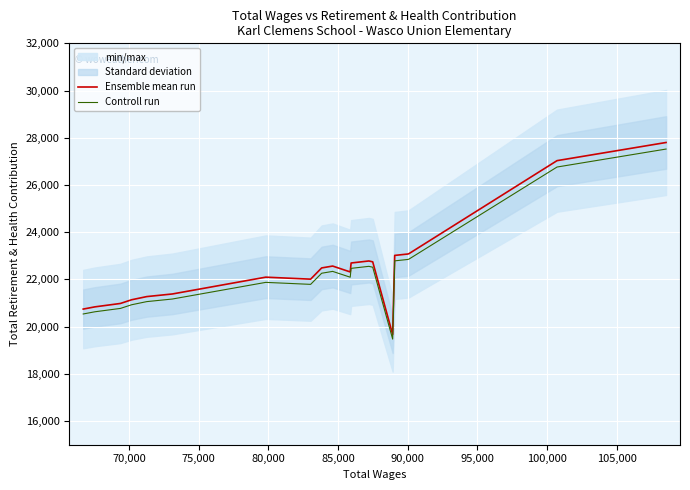

True or false: Ensemble mean run and Controll run cross at least once.

False